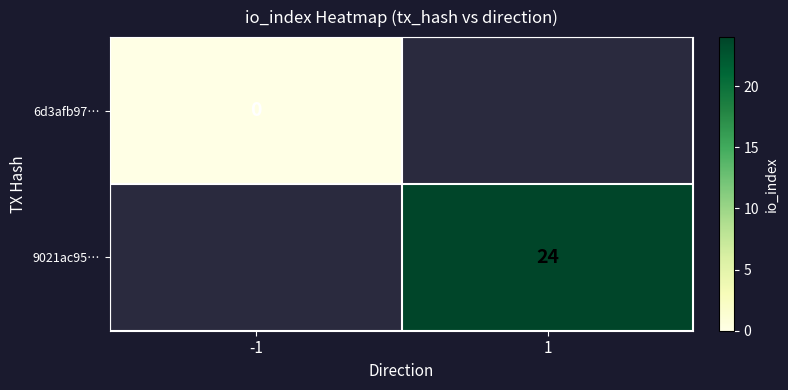

True or false: 9021ac95… has a value of 43 at 1.

False